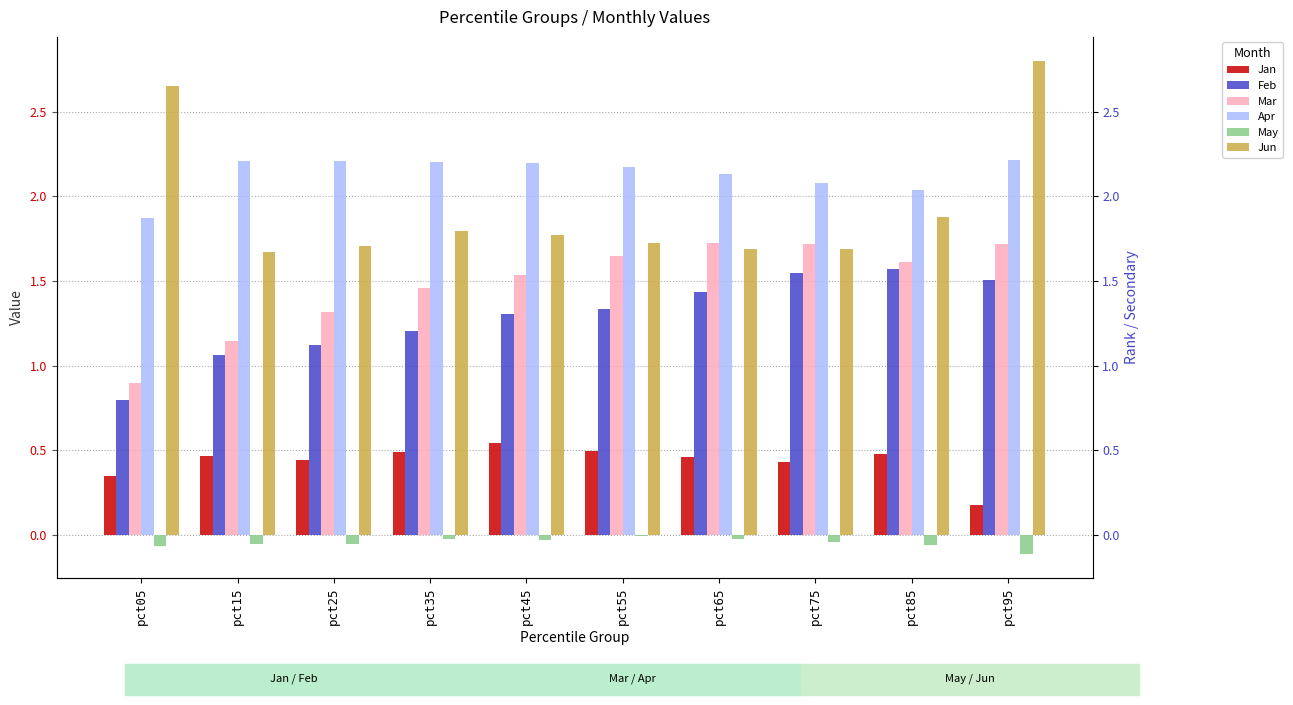

What is the difference between the Jan values at pct95 and pct65?

0.3